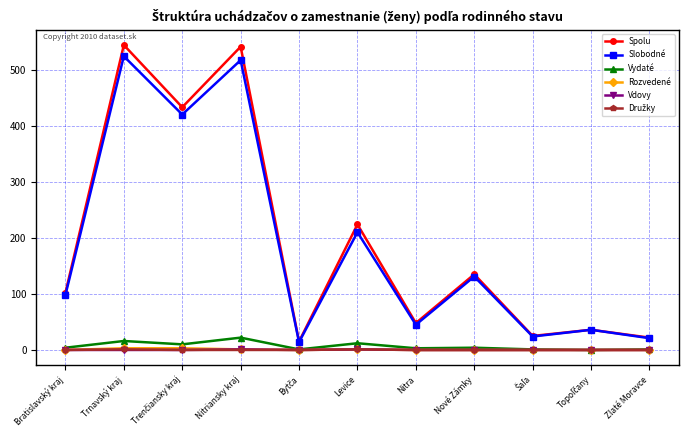

What position from the left is Nové Zámky?

8